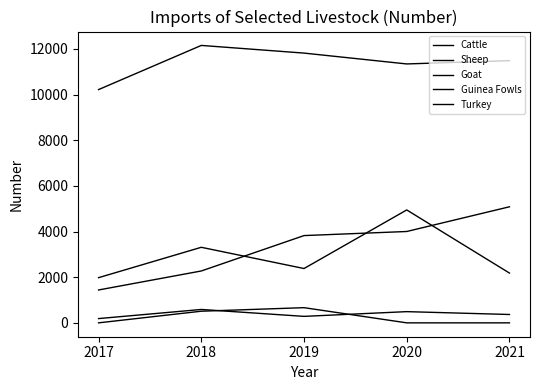

How many lines are shown in the chart?

5